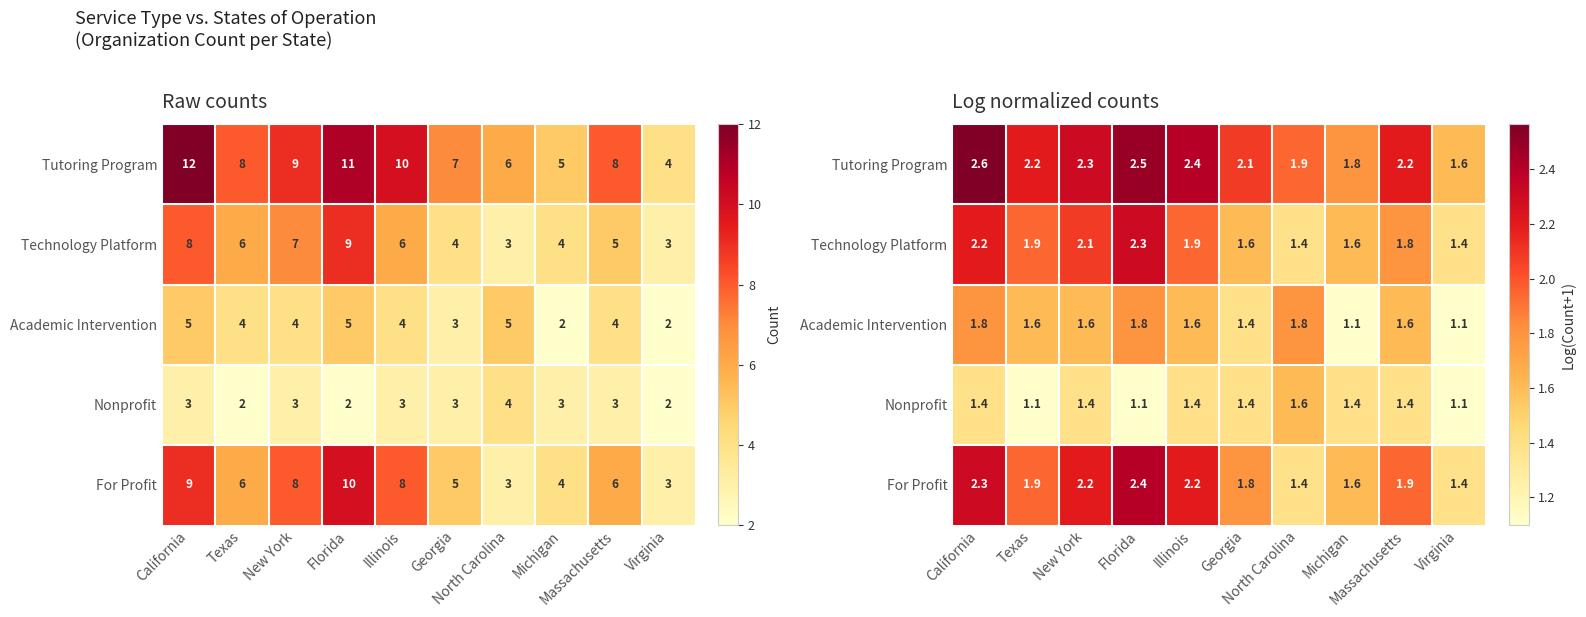

The Tutoring Program series shows 2.4 at Illinois. True or false?

True